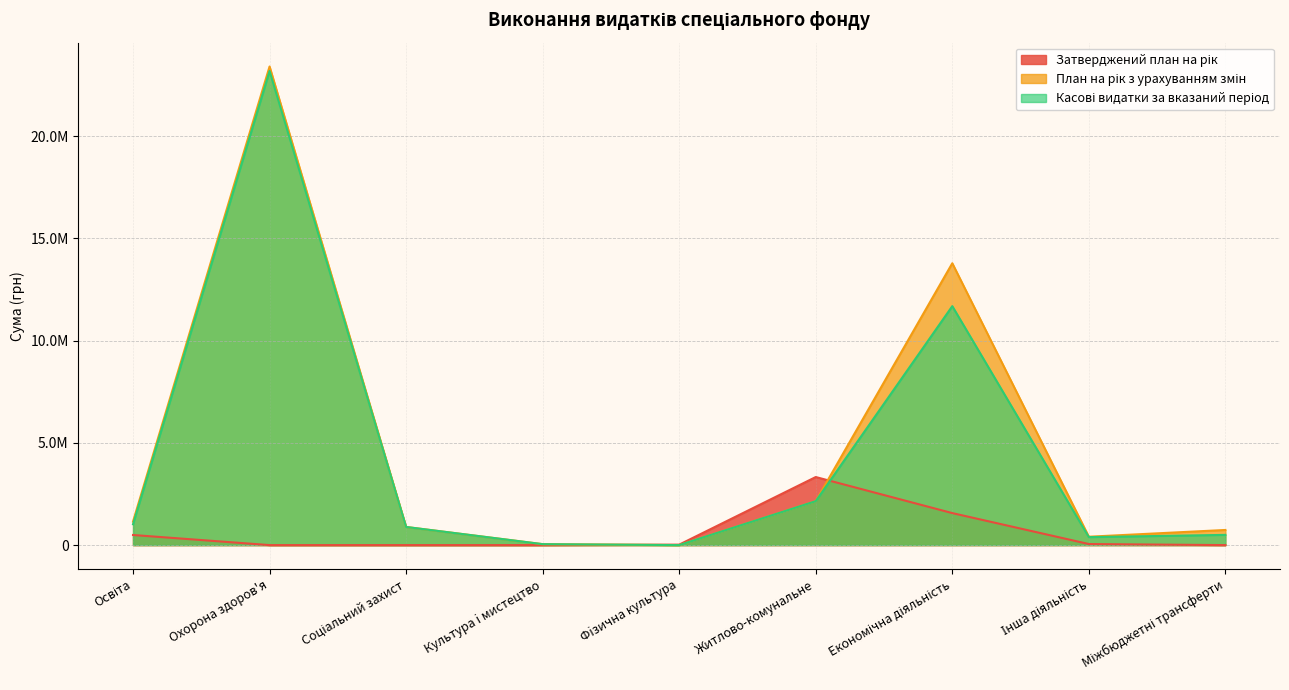

The value of Затверджений план на рік at Освіта is 493833.0. True or false?

True